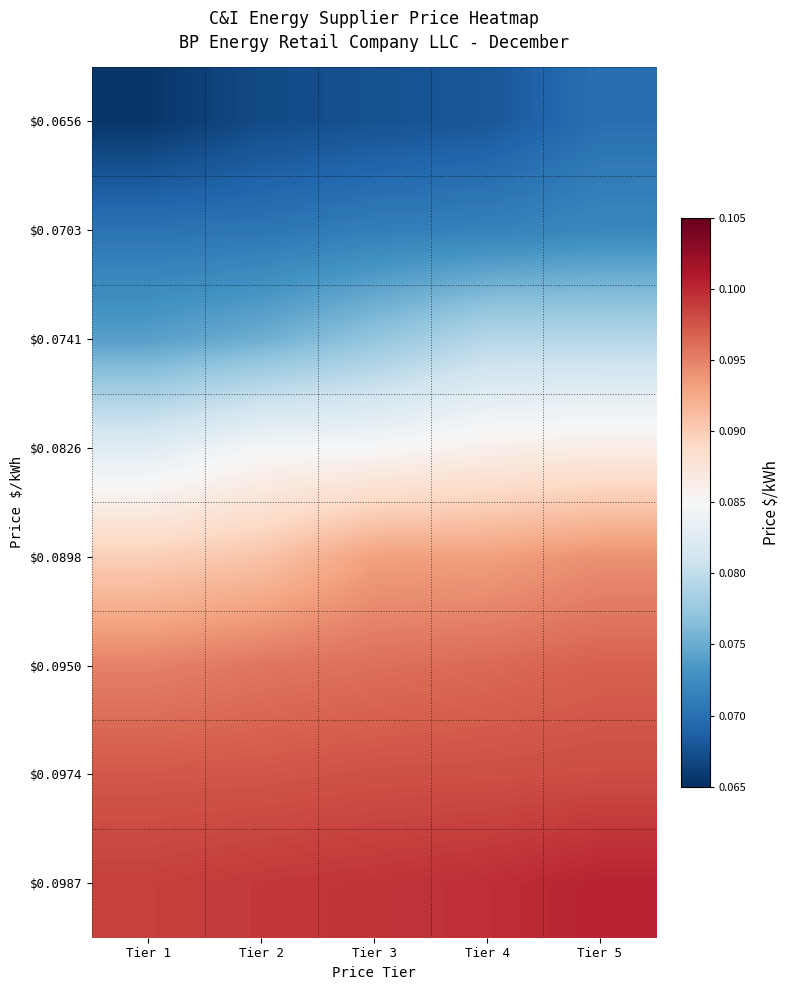

At which category is the sum across all series the highest?

Tier 5